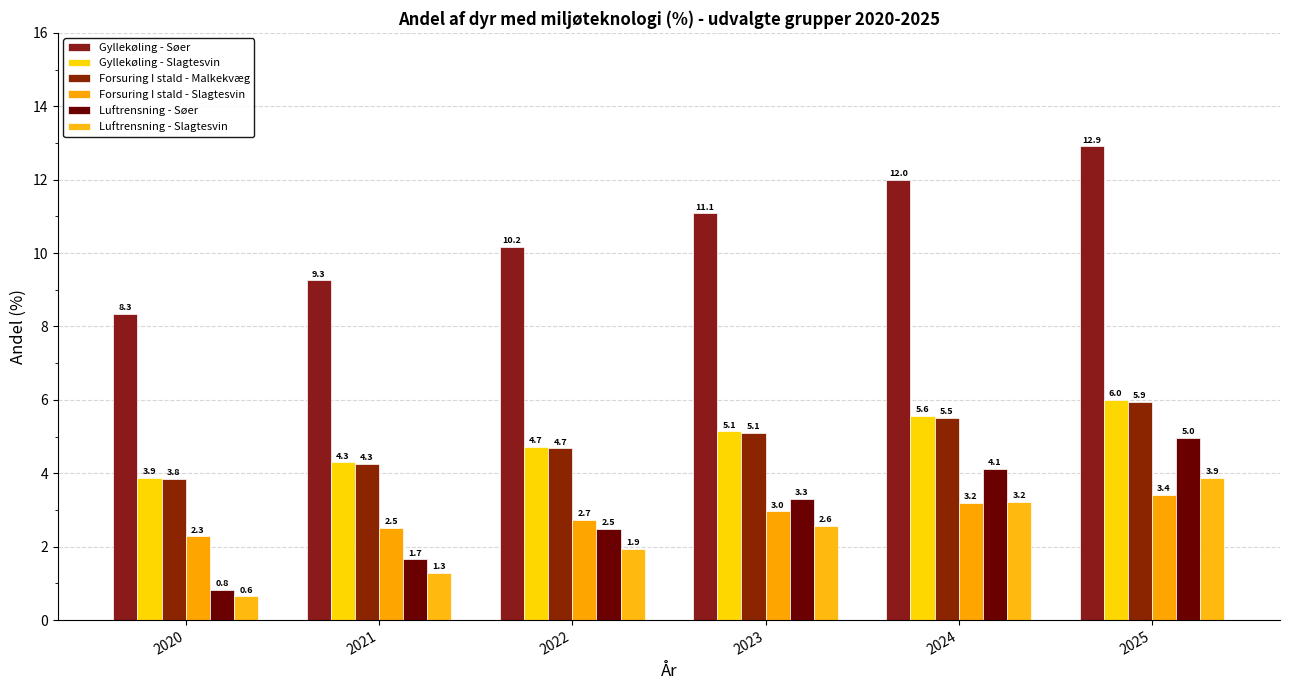

Reading right to left, what are all the values shown in this chart?

Gyllekøling - Søer: 2025=12.9	2024=12.0	2023=11.1	2022=10.2	2021=9.3	2020=8.3
Gyllekøling - Slagtesvin: 2025=6.0	2024=5.6	2023=5.1	2022=4.7	2021=4.3	2020=3.9
Forsuring I stald - Malkekvæg: 2025=5.9	2024=5.5	2023=5.1	2022=4.7	2021=4.3	2020=3.8
Forsuring I stald - Slagtesvin: 2025=3.4	2024=3.2	2023=3.0	2022=2.7	2021=2.5	2020=2.3
Luftrensning - Søer: 2025=5.0	2024=4.1	2023=3.3	2022=2.5	2021=1.7	2020=0.8
Luftrensning - Slagtesvin: 2025=3.9	2024=3.2	2023=2.6	2022=1.9	2021=1.3	2020=0.6